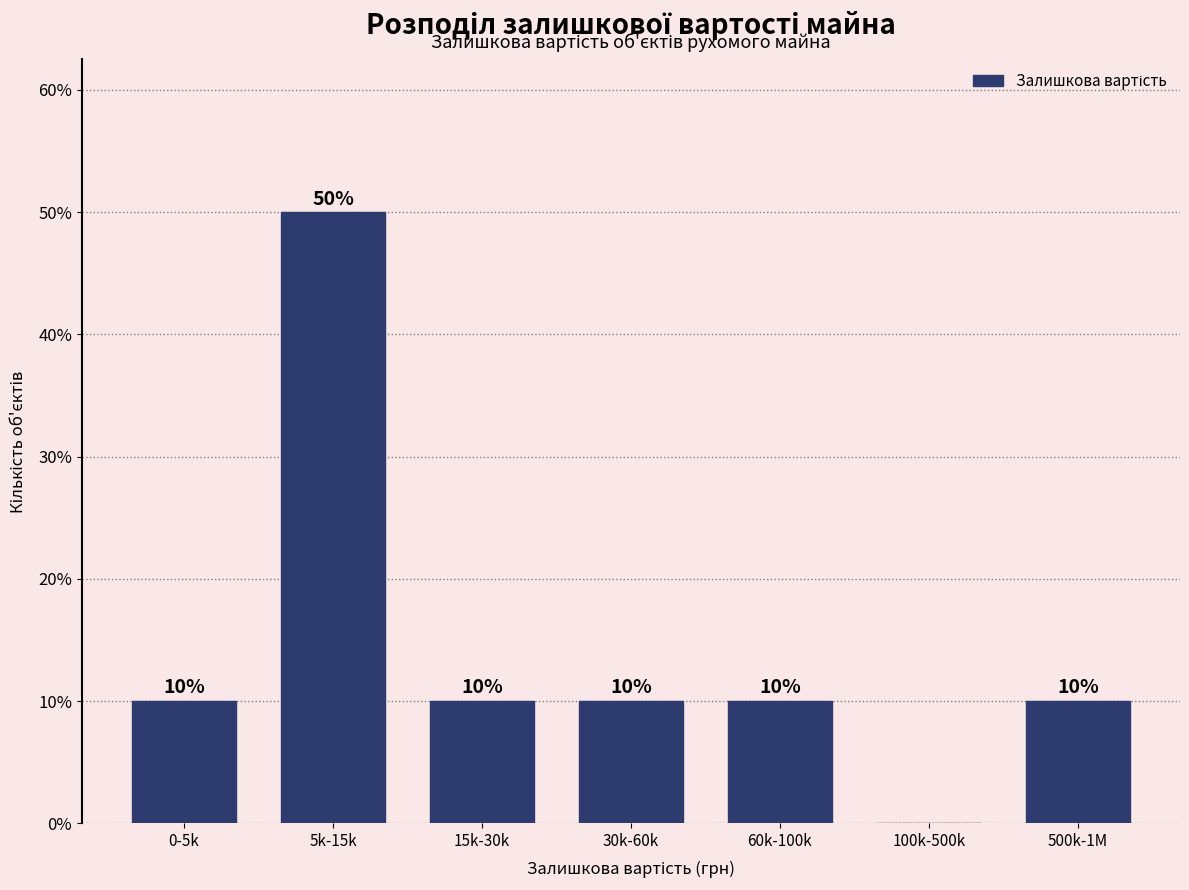

Reading left to right, list all the values displayed in this chart.

0-5k=10	5k-15k=50	15k-30k=10	30k-60k=10	60k-100k=10	100k-500k=0	500k-1M=10